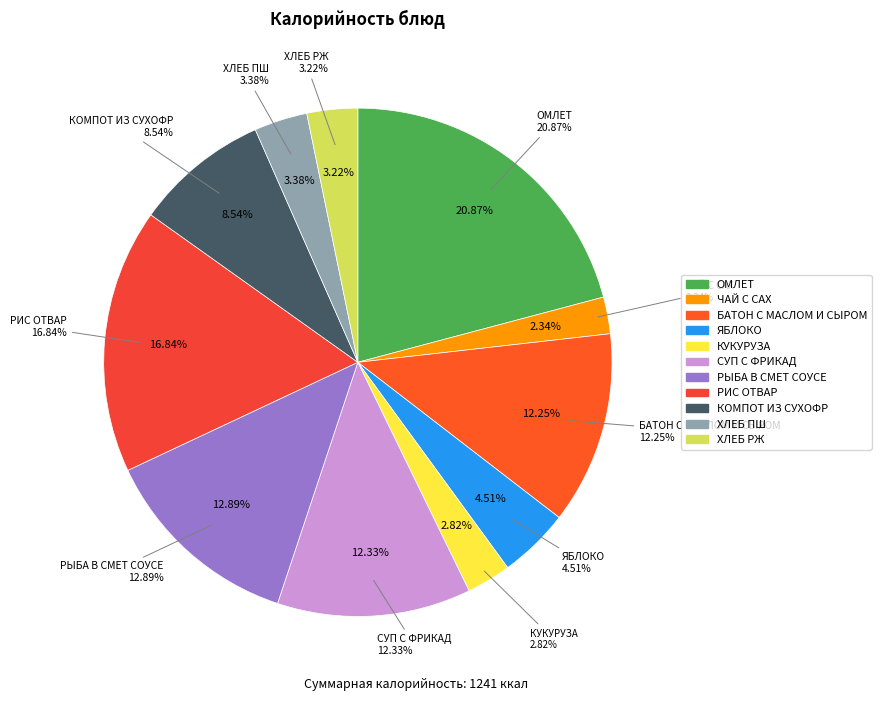

True or false: ХЛЕБ ПШ accounts for 3% of the total.

True